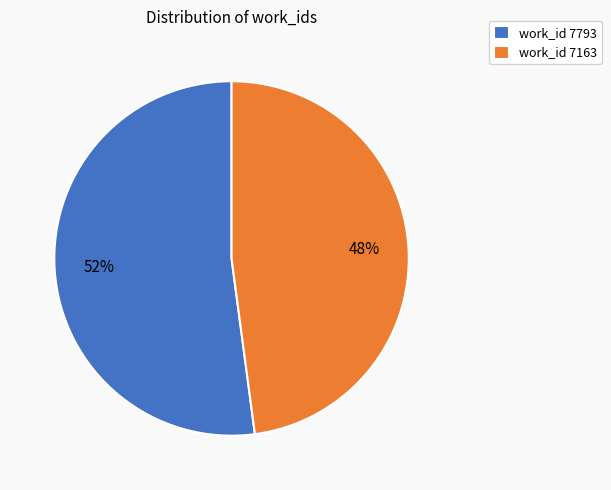

To the nearest percent, what is the combined percentage of work_id 7163 and work_id 7793?

100%